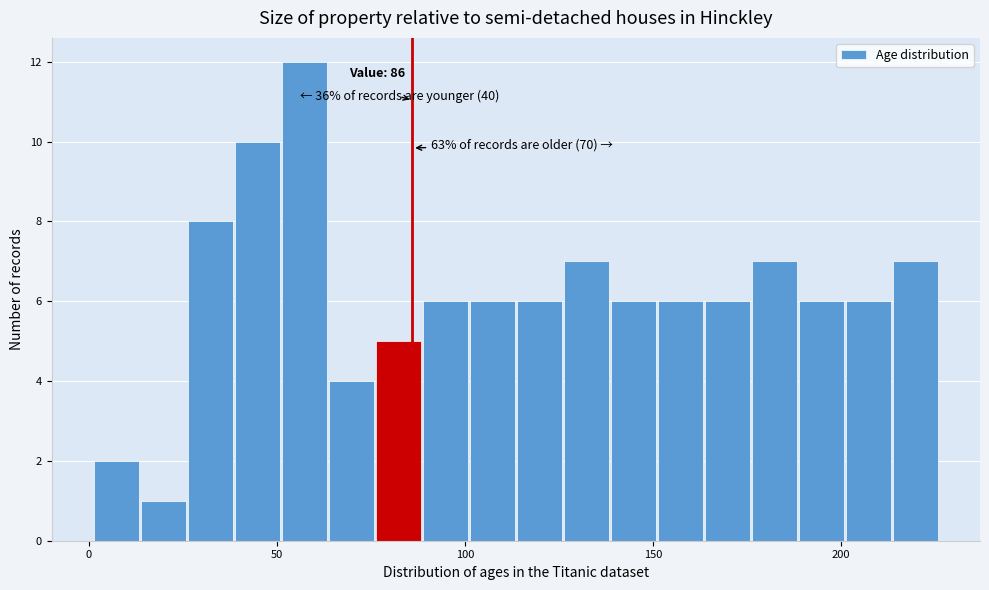

Around what value on the x-axis is the tallest bar? Give the approximate position of its centre, as read against the axis.

55